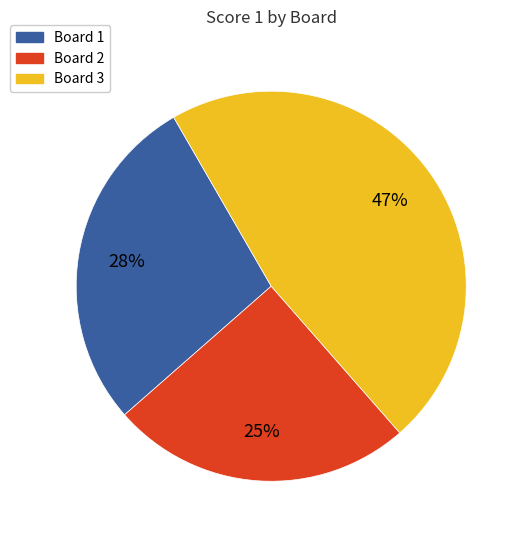

To the nearest percent, what portion does Board 2 represent?

25%